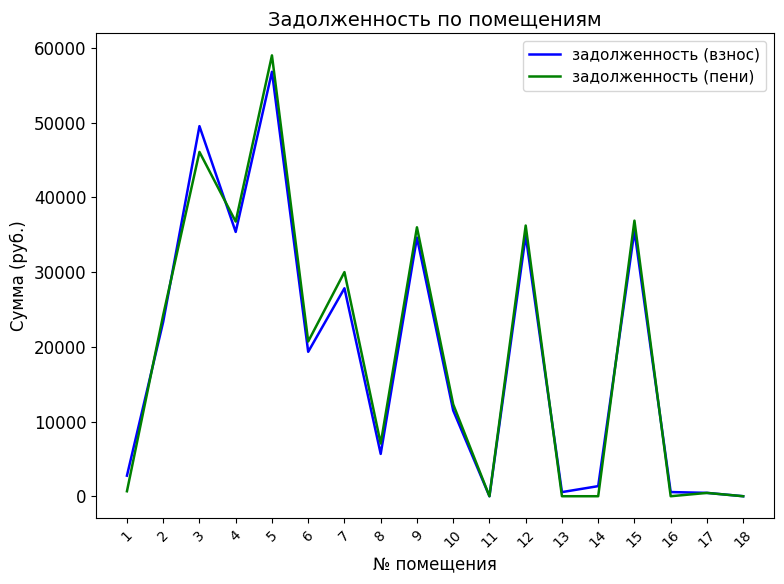

True or false: задолженность (пени) has a value of 19601.5 at 5.

False